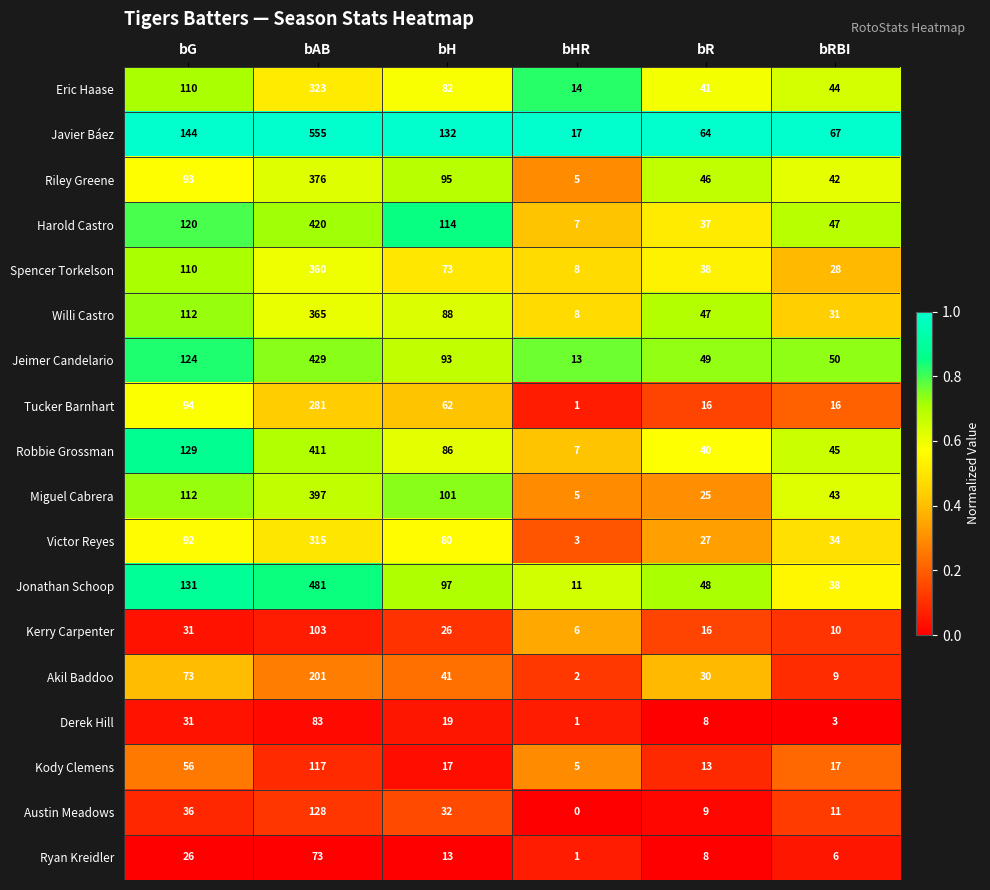

How many distinct data groups are displayed?

18